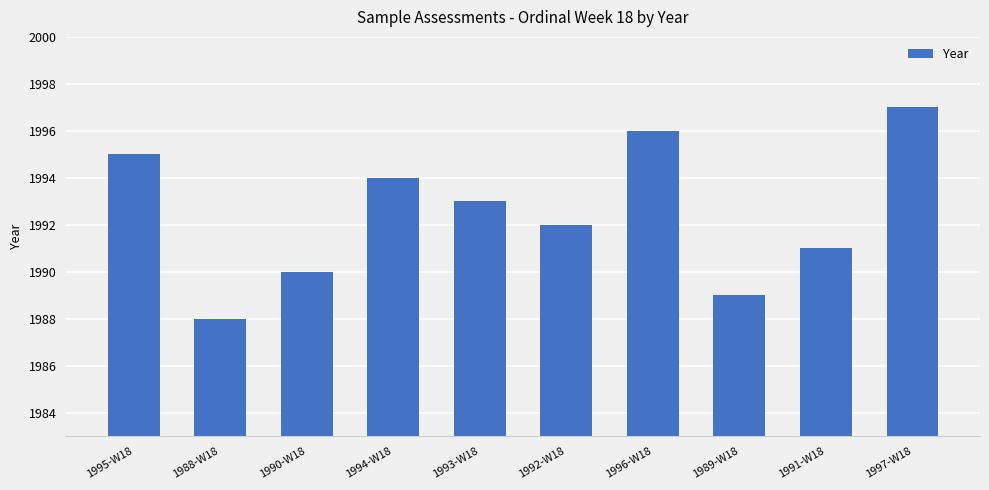

How many data points does each series have?

10